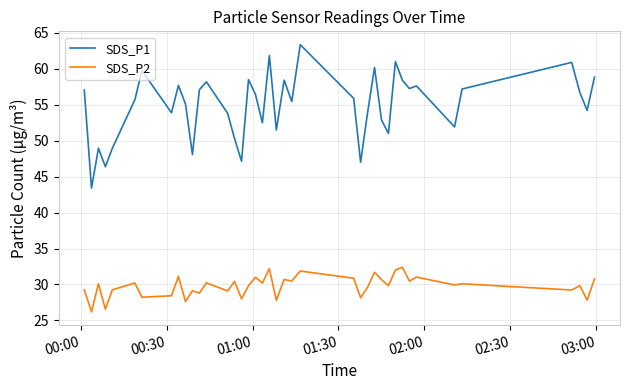

List the series in order of their overall mean, highest first.

SDS_P1, SDS_P2